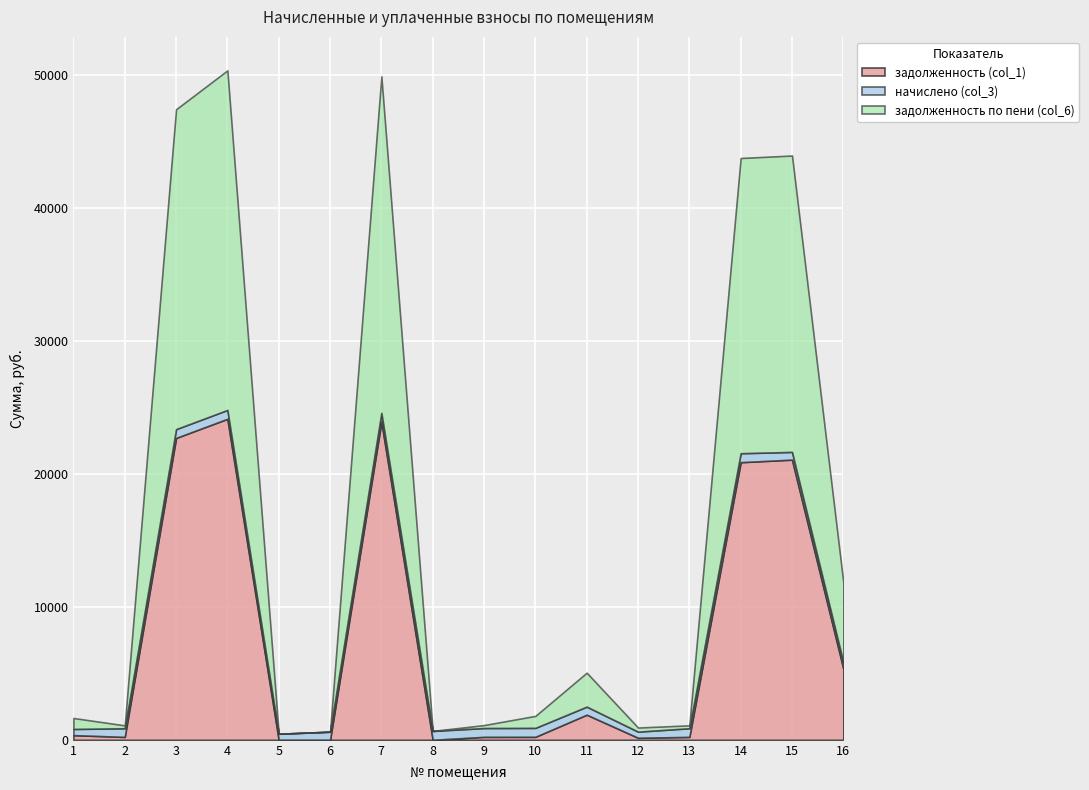

What is the difference between the second highest and second lowest values in the задолженность по пени (col_6) series?

25299.3